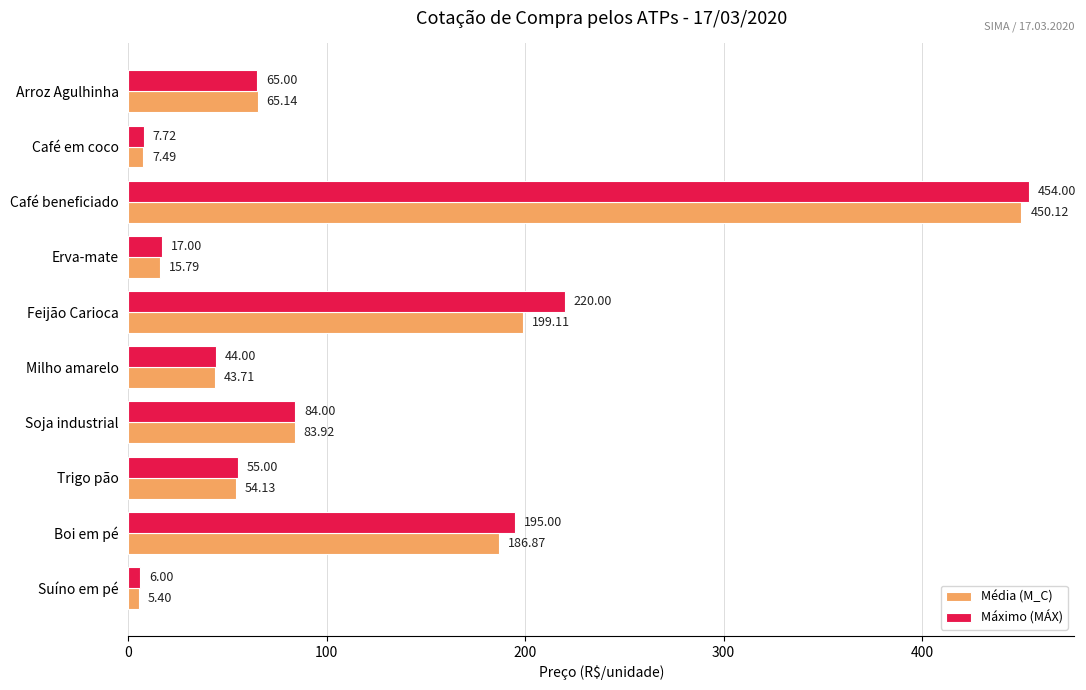

What is the difference between the highest and lowest values at Milho amarelo?

0.3